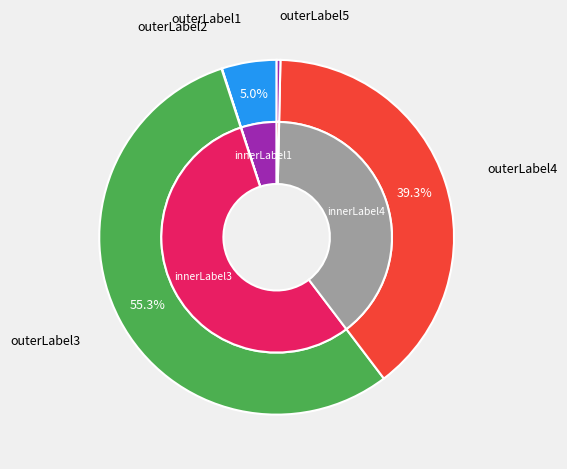

How many slices are in this pie chart?

5